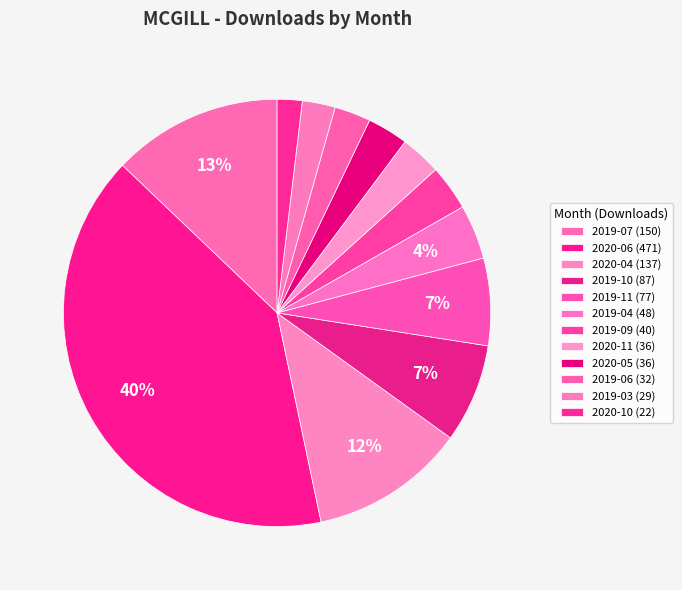

What is the total percentage of 2020-11 and 2020-04?

14.8%